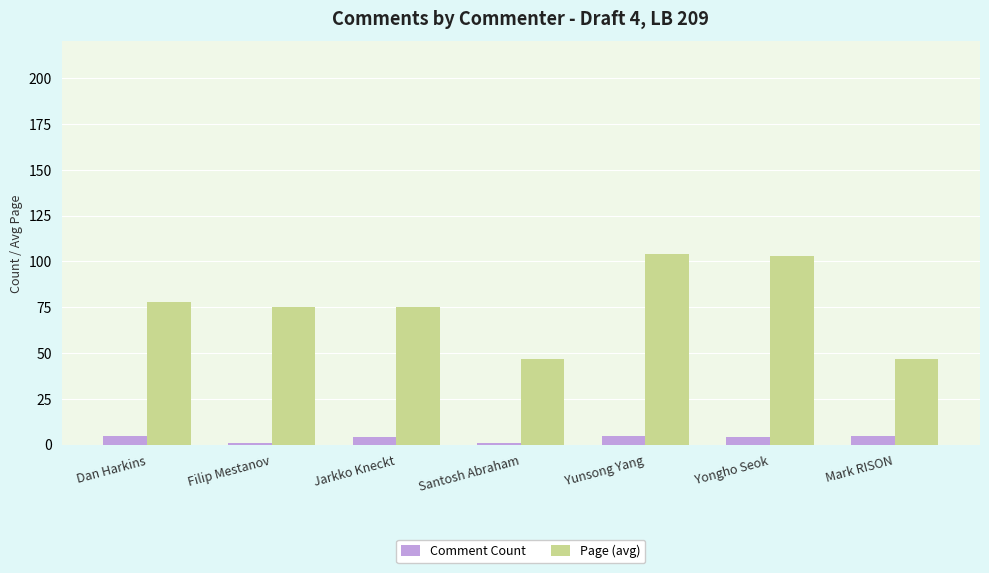

At which label does Page (avg) first exceed 75?

Dan Harkins